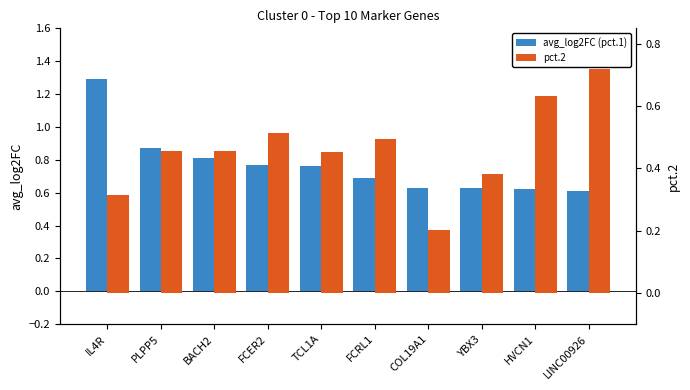

Which series changed the most between PLPP5 and LINC00926?

pct.2